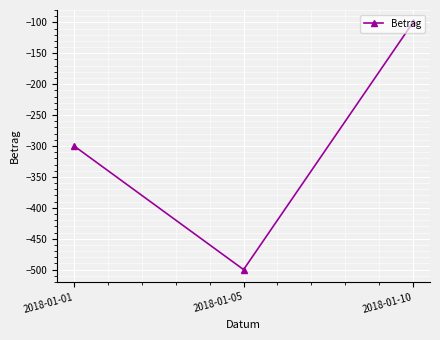

What is the value of the 2nd point from the left?

-500